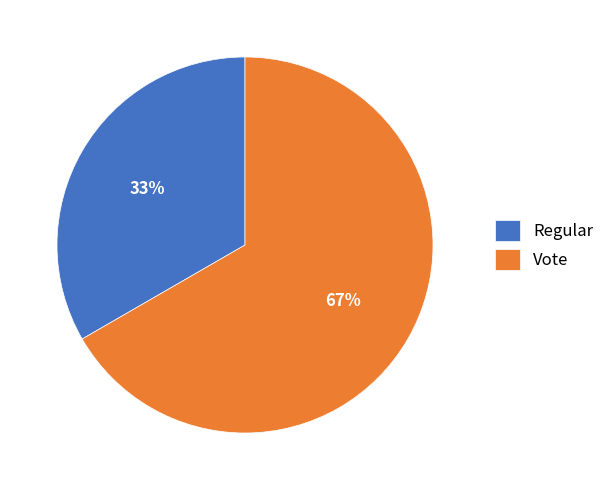

Count the number of slices in the pie.

2